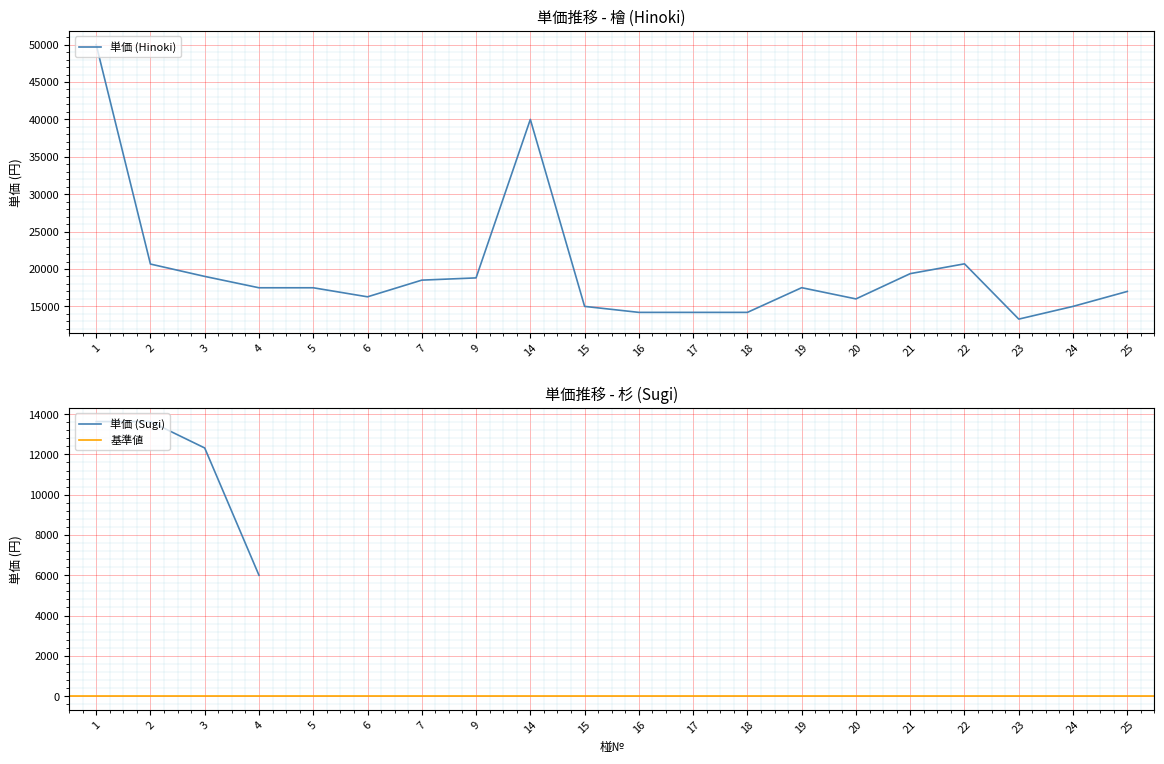

How many interior local peaks (higher than both neighbors) does the data have?

3